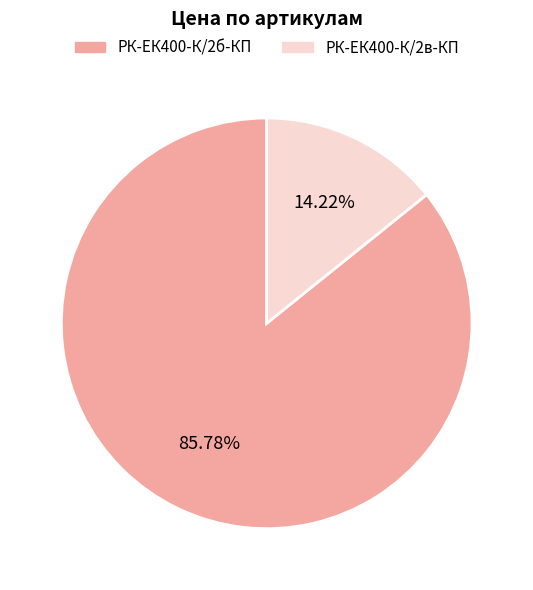

Is there a majority slice in this chart?

Yes